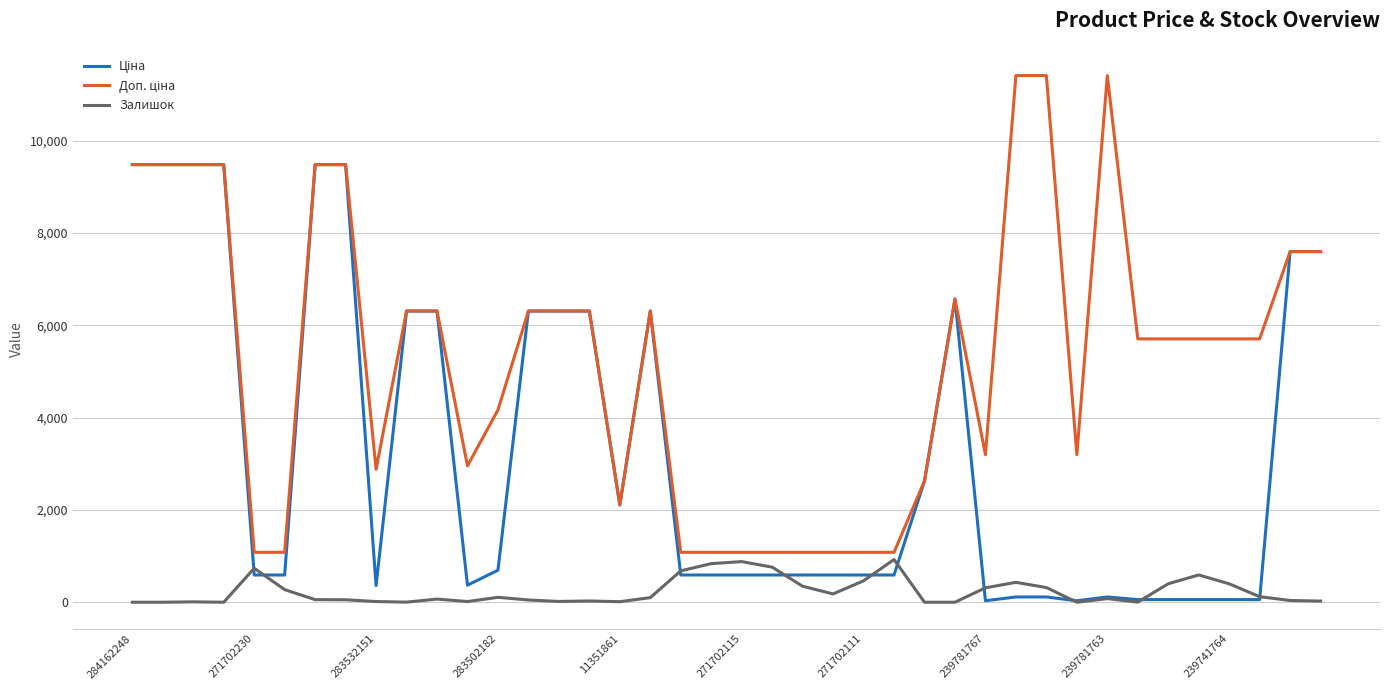

How many distinct data groups are displayed?

3